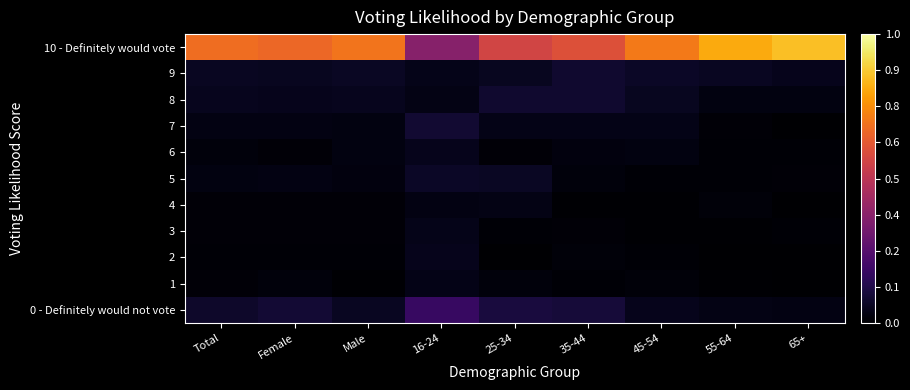

At how many categories does at least one series exceed 0?

9